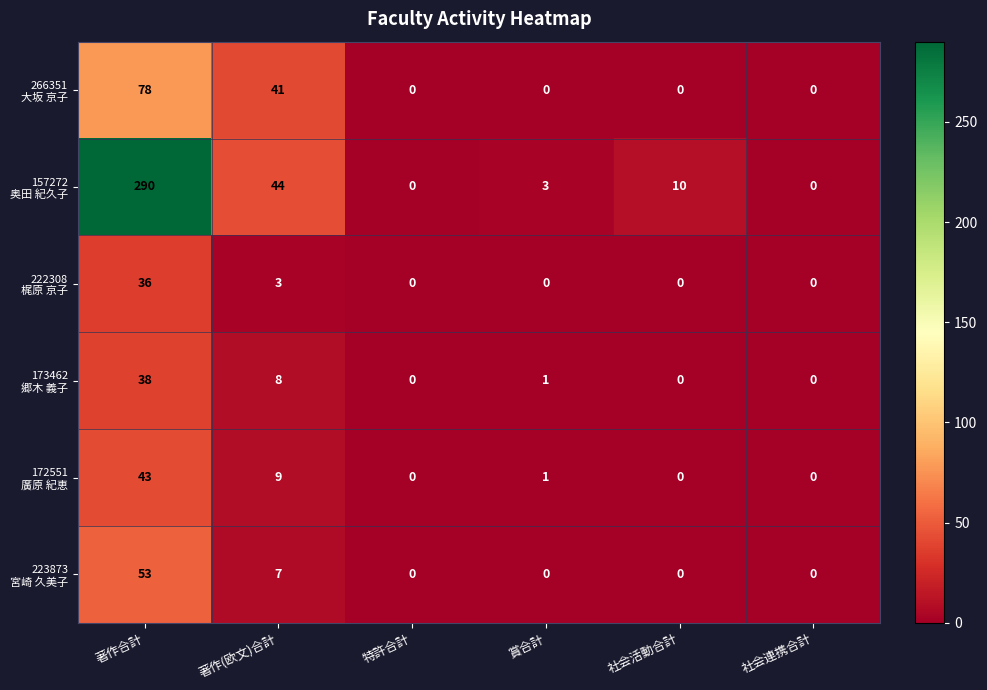

Which label corresponds to the largest value in the chart?

著作合計